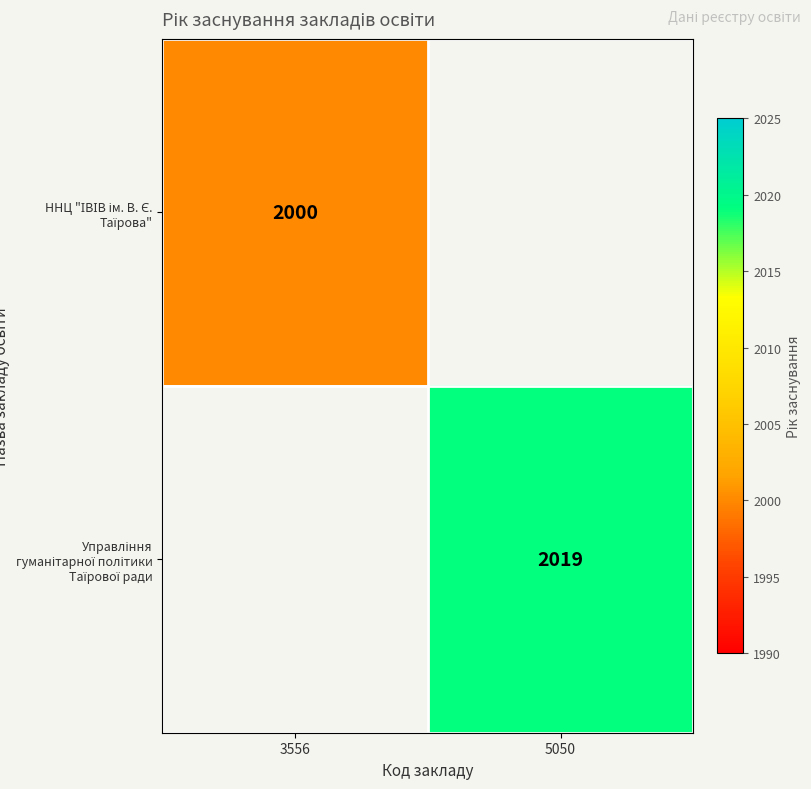

Which category has the lowest value across all series?

3556